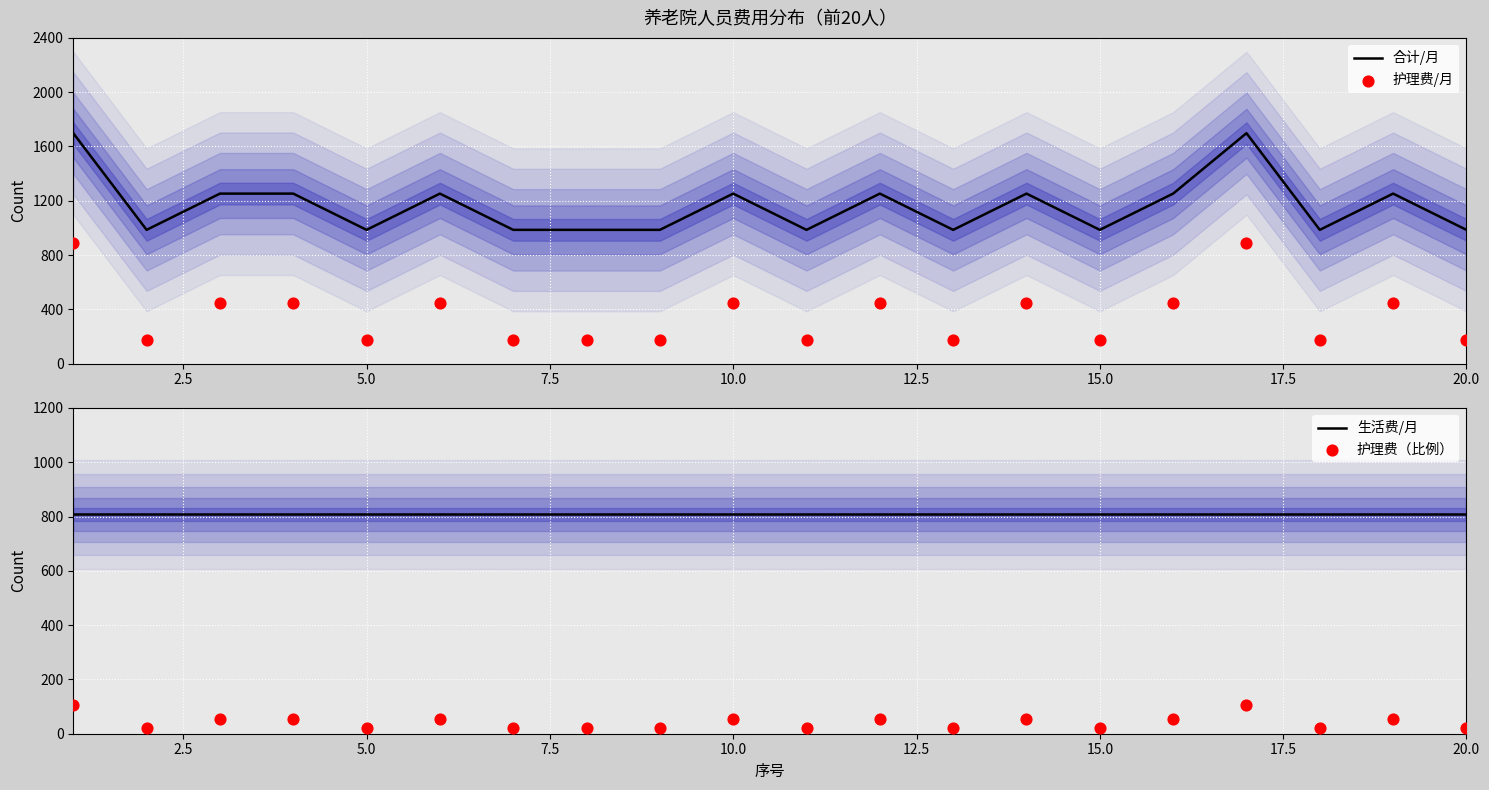

What are all the series names shown in the legend?

合计/月, 护理费/月, 生活费/月, 护理费（比例）